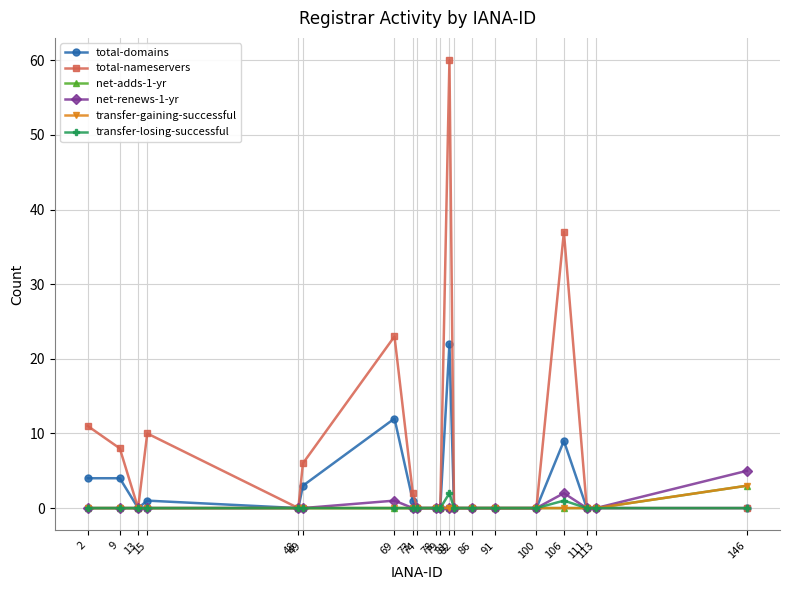

Does the chart have visible grid lines?

Yes